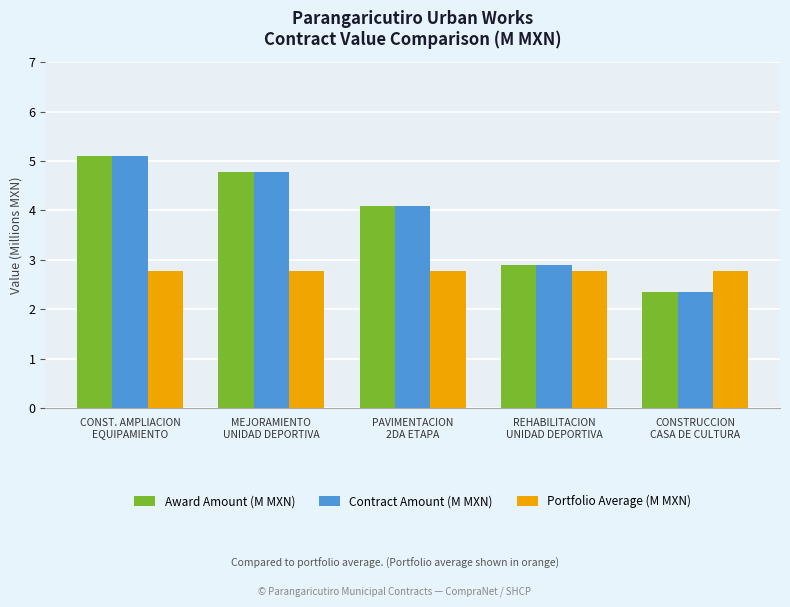

What is the sum of the Award Amount (M MXN) values at CONSTRUCCION
CASA DE CULTURA and PAVIMENTACION
2DA ETAPA?

6.4